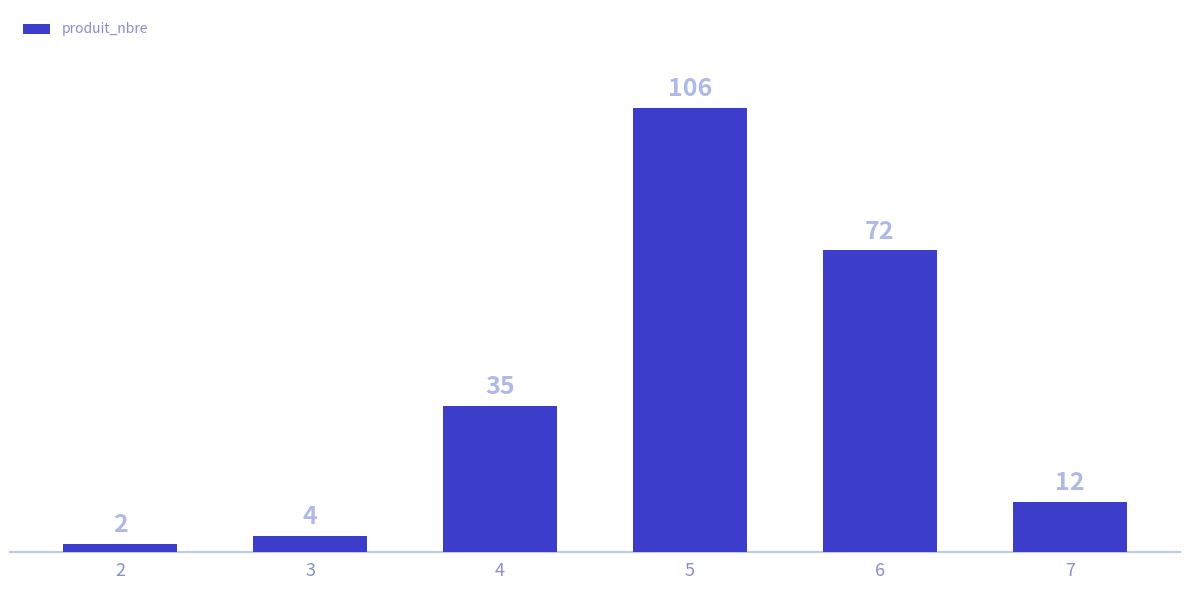

At which label is the value closest to 54?

6